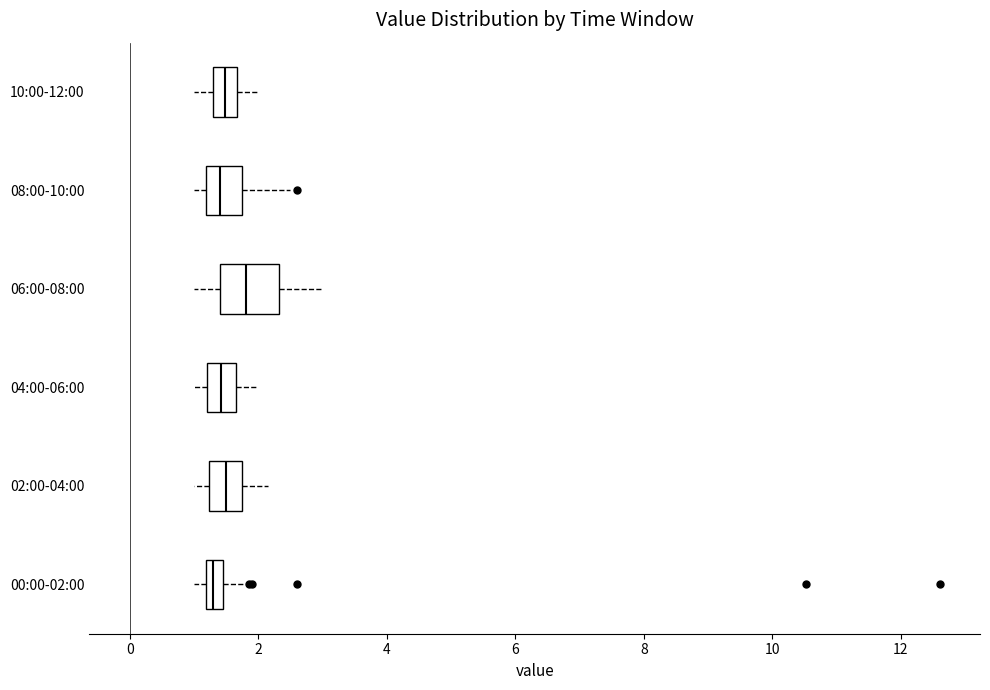

Where does the right whisker of the box for 08:00-10:00 end on the x-axis? The values are not printed on the chart, so give them approximately, as read against the axis.

2.6